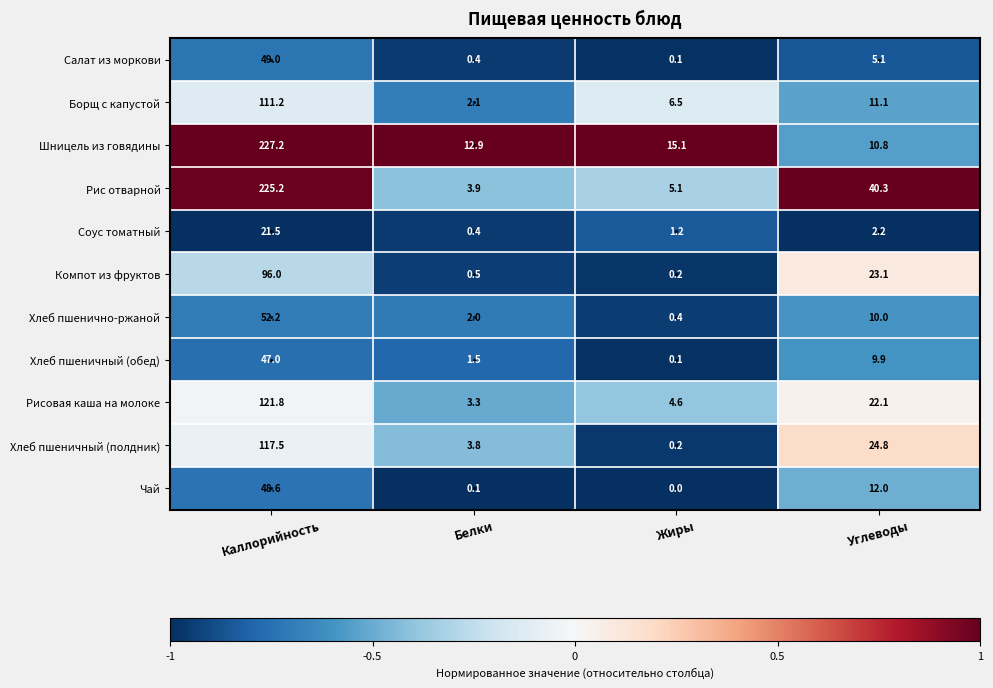

At which label is Хлеб пшенично-ржаной closest to 26?

Углеводы